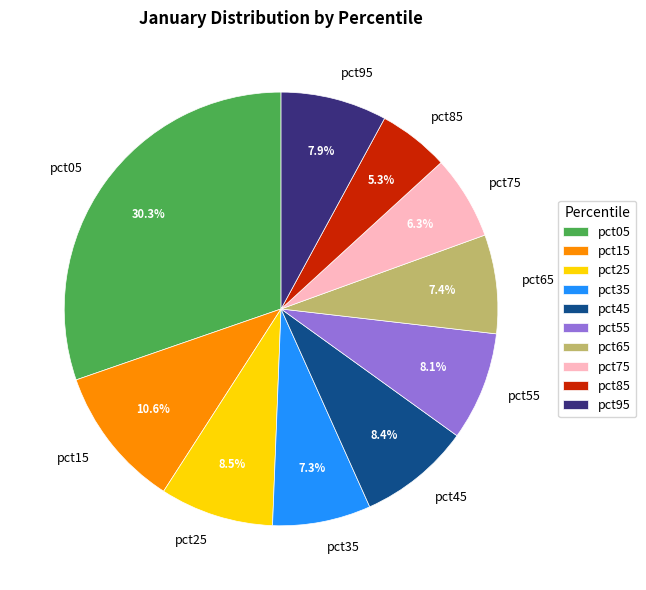

To the nearest percent, what is the difference between the pct15 and pct25 slice percentages?

2%